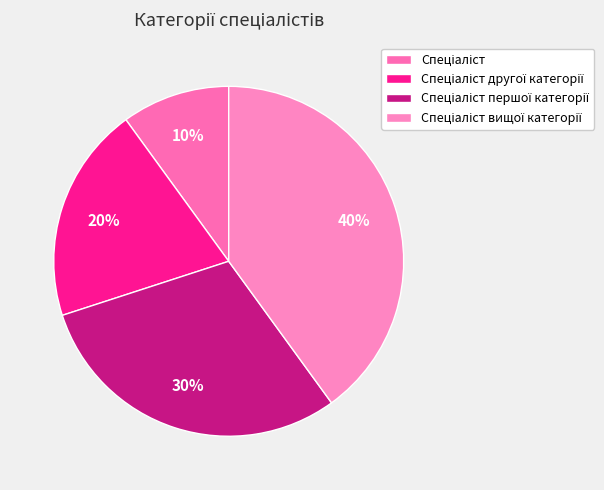

Count the number of slices in the pie.

4